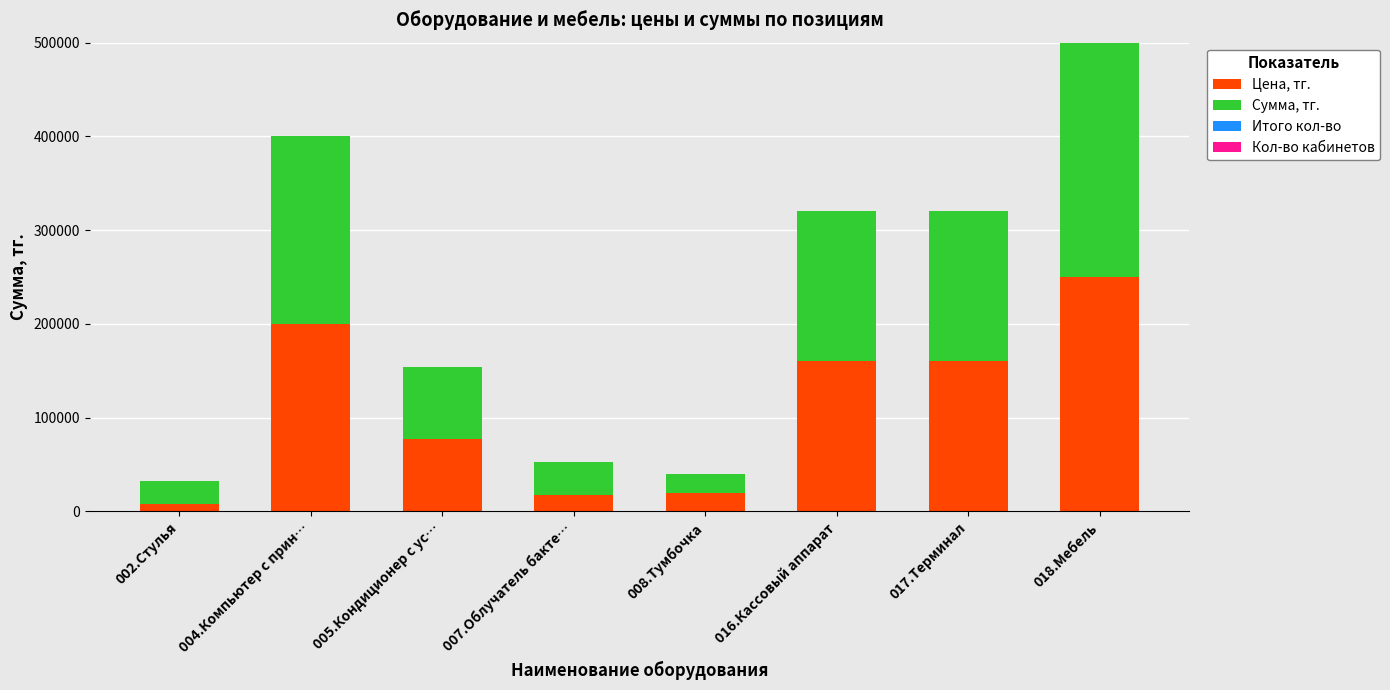

At which category is the sum across all series the highest?

018.Мебель